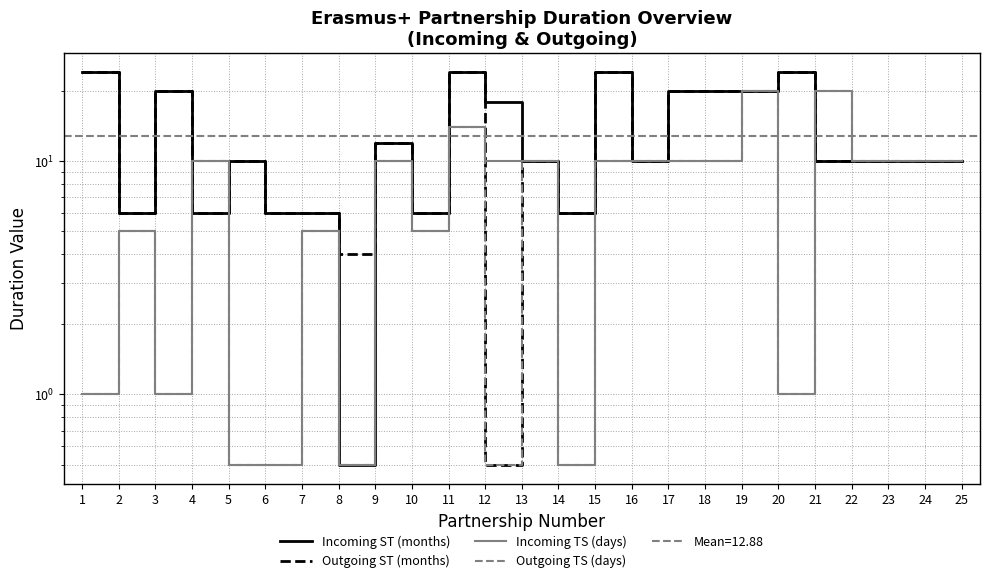

True or false: Incoming ST (months) has more than 2 interior local peaks.

True